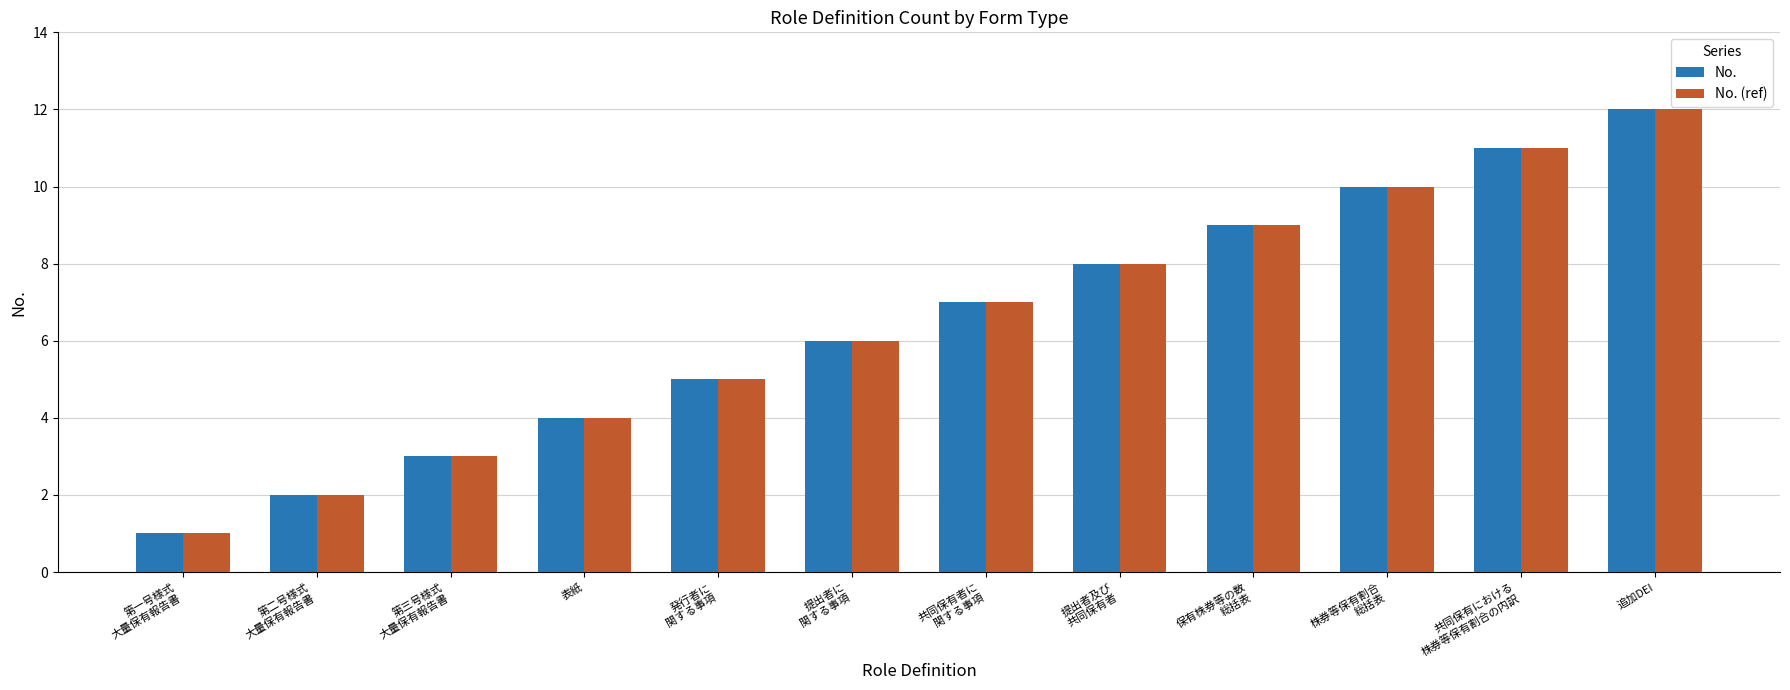

What is the total value across all series at 提出者及び
共同保有者?

16